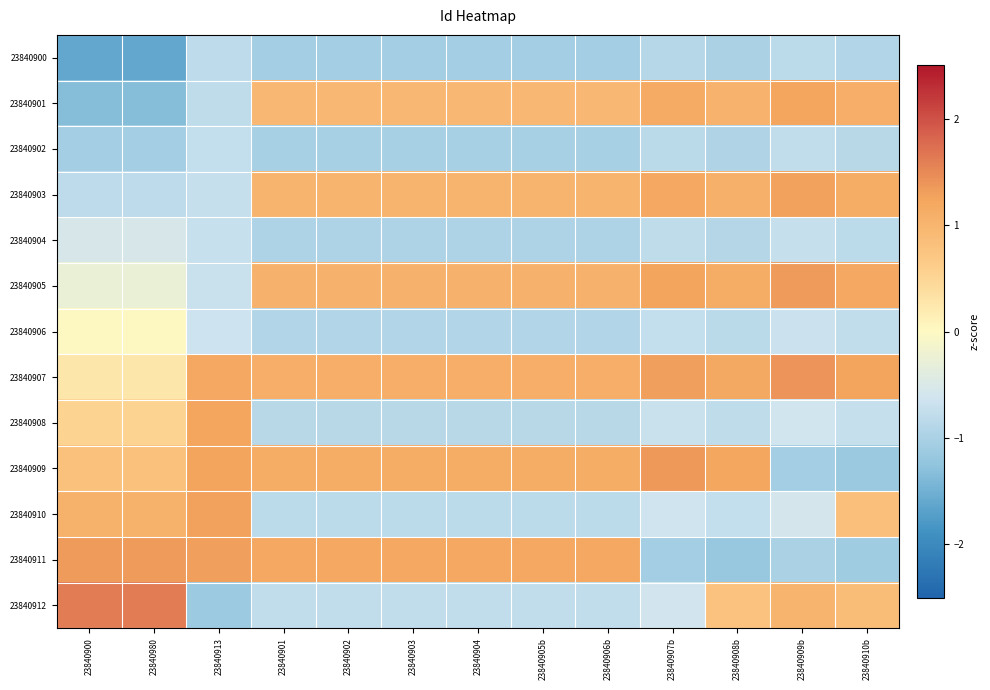

Reading left to right, extract all data points from this chart.

23840900: 23840900=-1.6	23840980=-1.6	23840913=-0.8	23840901=-1.1	23840902=-1.1	23840903=-1.1	23840904=-1.1	23840905b=-1.1	23840906b=-1.1	23840907b=-0.9	23840908b=-1.0	23840909b=-0.8	23840910b=-0.9
23840901: 23840900=-1.3	23840980=-1.3	23840913=-0.8	23840901=1.0	23840902=1.0	23840903=1.0	23840904=1.0	23840905b=1.0	23840906b=1.0	23840907b=1.2	23840908b=1.0	23840909b=1.2	23840910b=1.1
23840902: 23840900=-1.1	23840980=-1.1	23840913=-0.8	23840901=-1.0	23840902=-1.0	23840903=-1.0	23840904=-1.0	23840905b=-1.0	23840906b=-1.0	23840907b=-0.8	23840908b=-0.9	23840909b=-0.8	23840910b=-0.9
23840903: 23840900=-0.8	23840980=-0.8	23840913=-0.7	23840901=1.0	23840902=1.0	23840903=1.0	23840904=1.0	23840905b=1.0	23840906b=1.0	23840907b=1.2	23840908b=1.1	23840909b=1.3	23840910b=1.2
23840904: 23840900=-0.5	23840980=-0.5	23840913=-0.7	23840901=-1.0	23840902=-1.0	23840903=-1.0	23840904=-1.0	23840905b=-1.0	23840906b=-1.0	23840907b=-0.8	23840908b=-0.9	23840909b=-0.7	23840910b=-0.8
23840905: 23840900=-0.3	23840980=-0.3	23840913=-0.7	23840901=1.1	23840902=1.1	23840903=1.1	23840904=1.1	23840905b=1.1	23840906b=1.1	23840907b=1.3	23840908b=1.1	23840909b=1.3	23840910b=1.2
23840906: 23840900=0.0	23840980=0.0	23840913=-0.7	23840901=-0.9	23840902=-0.9	23840903=-0.9	23840904=-0.9	23840905b=-0.9	23840906b=-0.9	23840907b=-0.7	23840908b=-0.8	23840909b=-0.7	23840910b=-0.8
23840907: 23840900=0.3	23840980=0.3	23840913=1.2	23840901=1.1	23840902=1.1	23840903=1.1	23840904=1.1	23840905b=1.1	23840906b=1.1	23840907b=1.3	23840908b=1.2	23840909b=1.4	23840910b=1.3
23840908: 23840900=0.5	23840980=0.5	23840913=1.2	23840901=-0.9	23840902=-0.9	23840903=-0.9	23840904=-0.9	23840905b=-0.9	23840906b=-0.9	23840907b=-0.7	23840908b=-0.8	23840909b=-0.6	23840910b=-0.7
23840909: 23840900=0.8	23840980=0.8	23840913=1.3	23840901=1.2	23840902=1.2	23840903=1.2	23840904=1.2	23840905b=1.2	23840906b=1.2	23840907b=1.4	23840908b=1.2	23840909b=-1.1	23840910b=-1.2
23840910: 23840900=1.1	23840980=1.1	23840913=1.3	23840901=-0.8	23840902=-0.8	23840903=-0.8	23840904=-0.8	23840905b=-0.8	23840906b=-0.8	23840907b=-0.6	23840908b=-0.7	23840909b=-0.6	23840910b=0.8
23840911: 23840900=1.3	23840980=1.3	23840913=1.3	23840901=1.2	23840902=1.2	23840903=1.2	23840904=1.2	23840905b=1.2	23840906b=1.2	23840907b=-1.1	23840908b=-1.2	23840909b=-1.0	23840910b=-1.1
23840912: 23840900=1.6	23840980=1.6	23840913=-1.1	23840901=-0.8	23840902=-0.8	23840903=-0.8	23840904=-0.8	23840905b=-0.8	23840906b=-0.8	23840907b=-0.6	23840908b=0.8	23840909b=1.0	23840910b=0.9